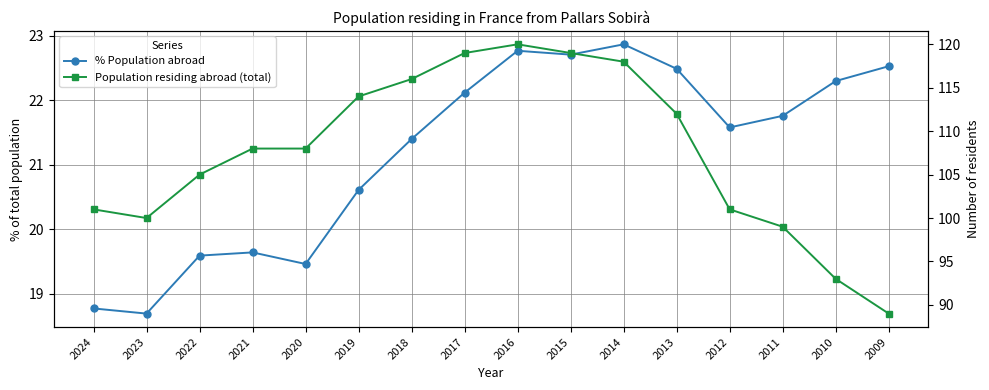

List the labels in order of Population residing abroad (total) value, largest first.

2016, 2017, 2015, 2014, 2018, 2019, 2013, 2021, 2020, 2022, 2024, 2012, 2023, 2011, 2010, 2009